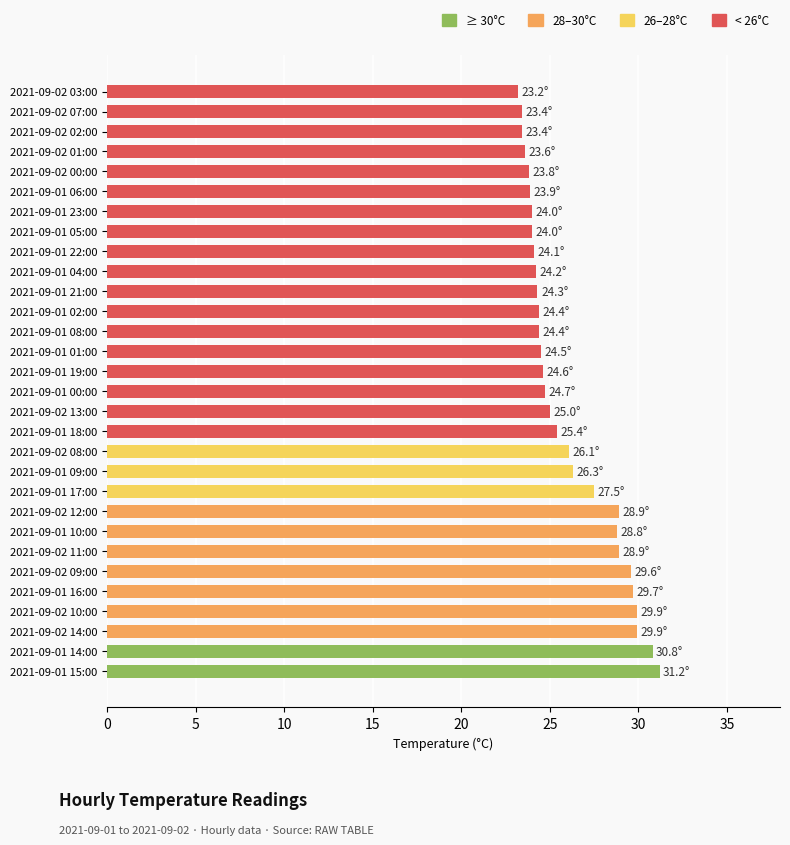

What is the minimum value shown in the chart?

23.2